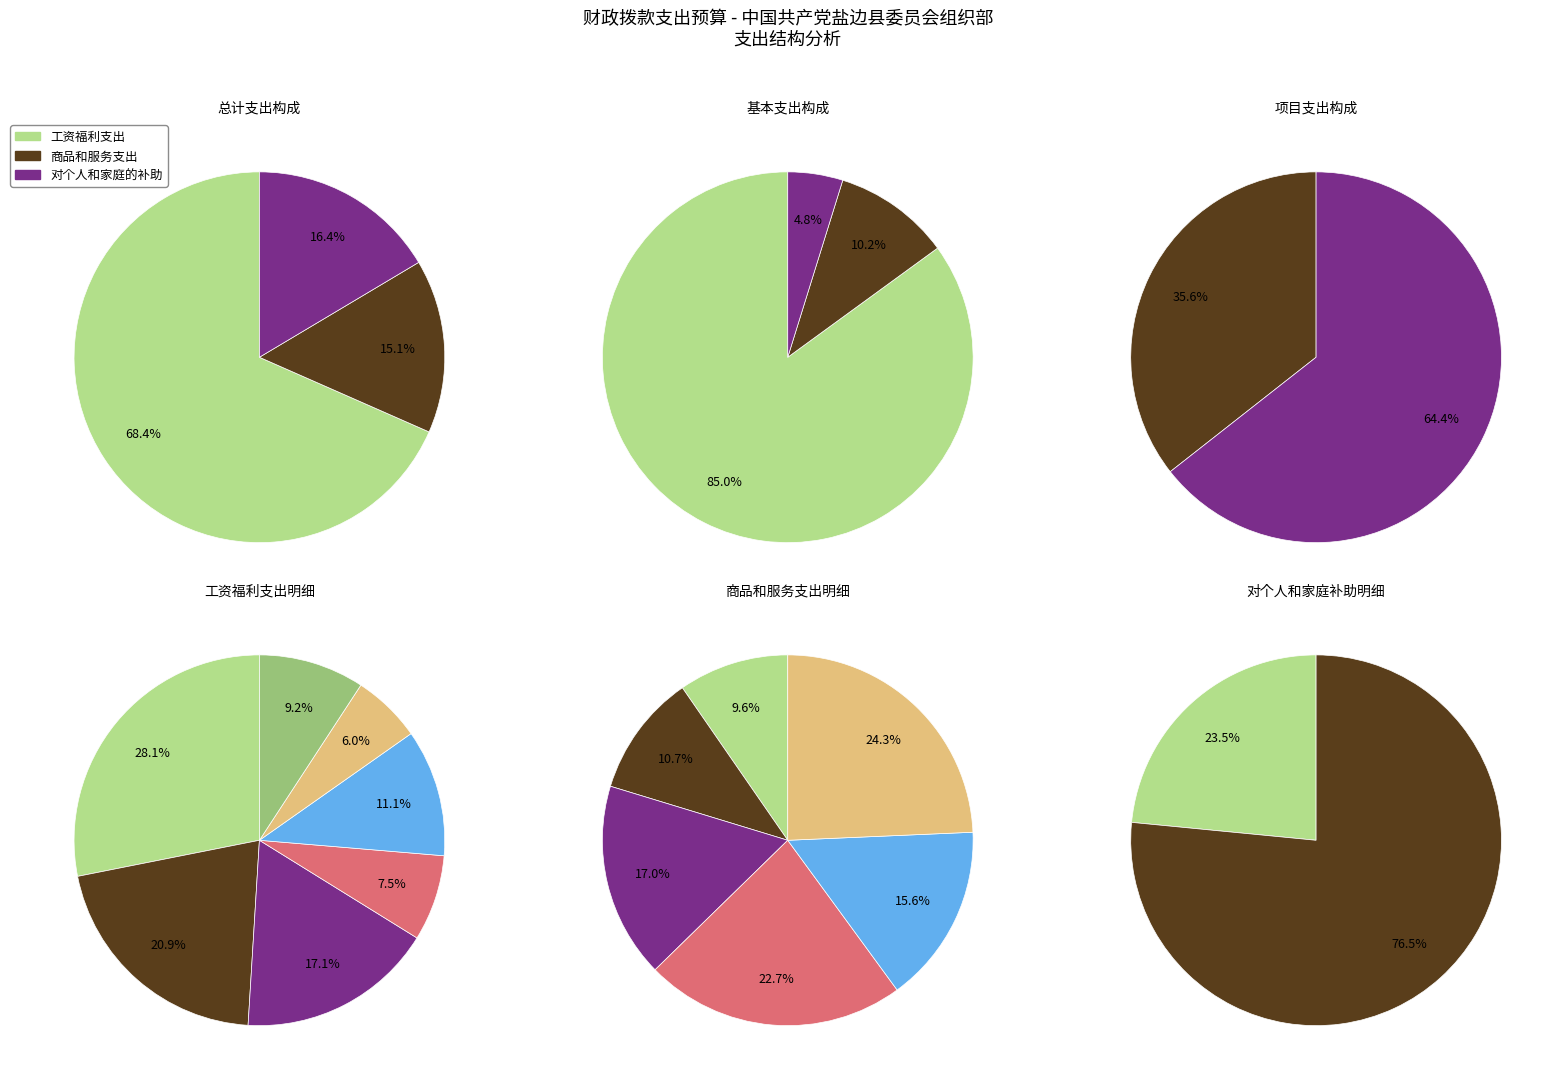

What is the largest slice in the pie chart?

工资福利支出